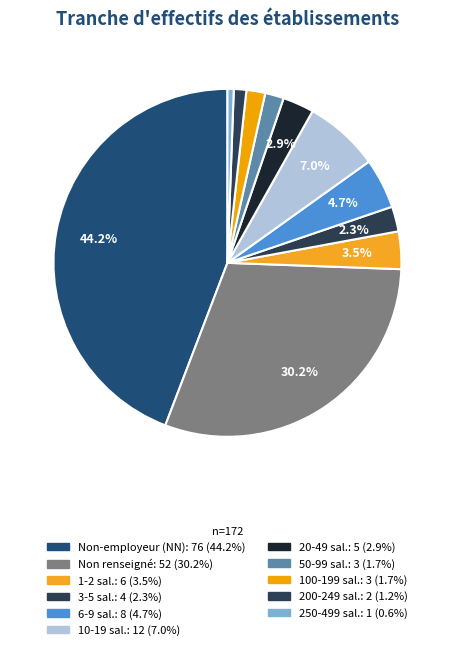

How many segments does this pie chart have?

11